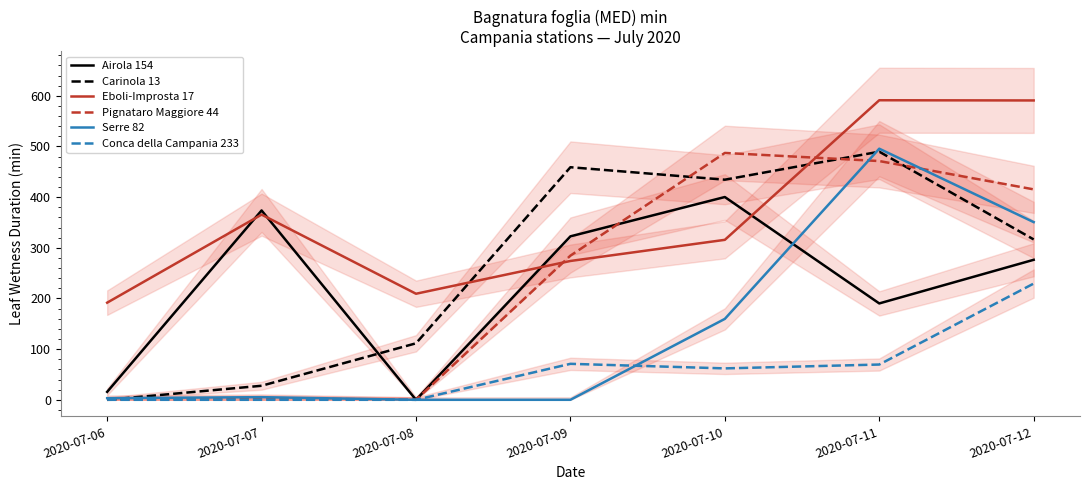

What is the difference between the Carinola 13 values at 2020-07-06 and 2020-07-11?

489.7